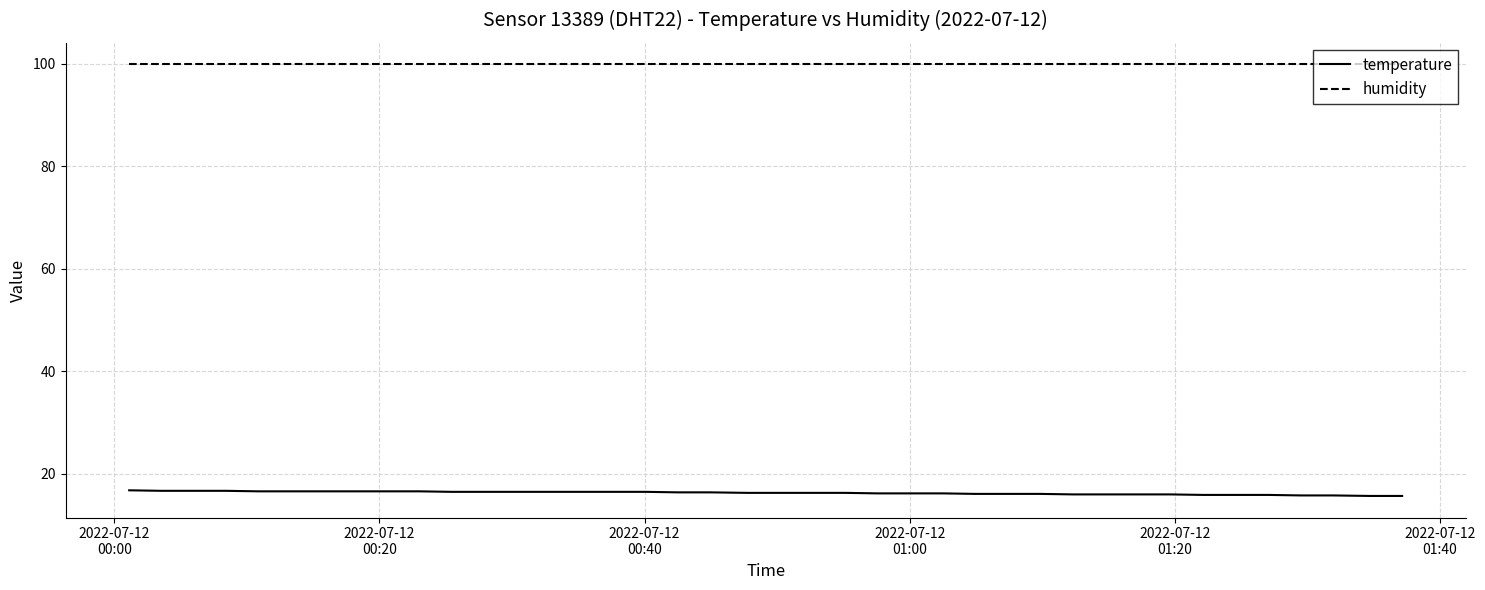

Rank the series by their maximum value, from lowest to highest.

temperature, humidity